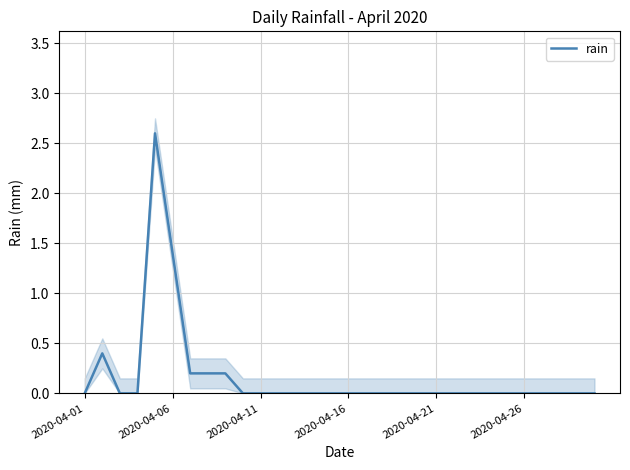

Does the chart have visible grid lines?

Yes